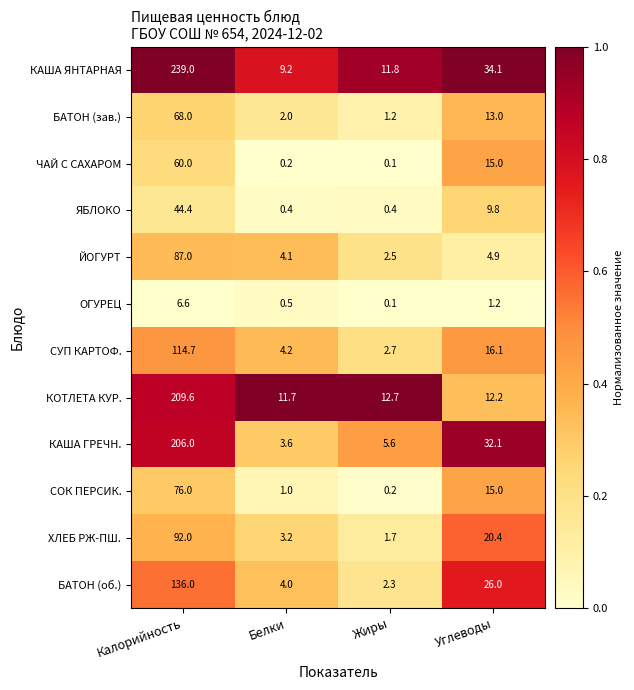

What is the difference between the КОТЛЕТА КУР. values at Калорийность and Белки?

197.9